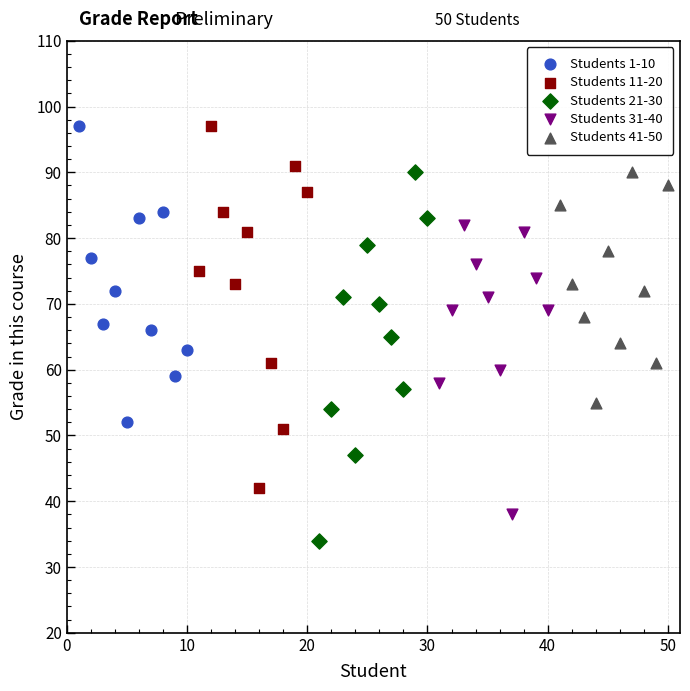

Which series reaches the minimum Y coordinate?

Students 21-30